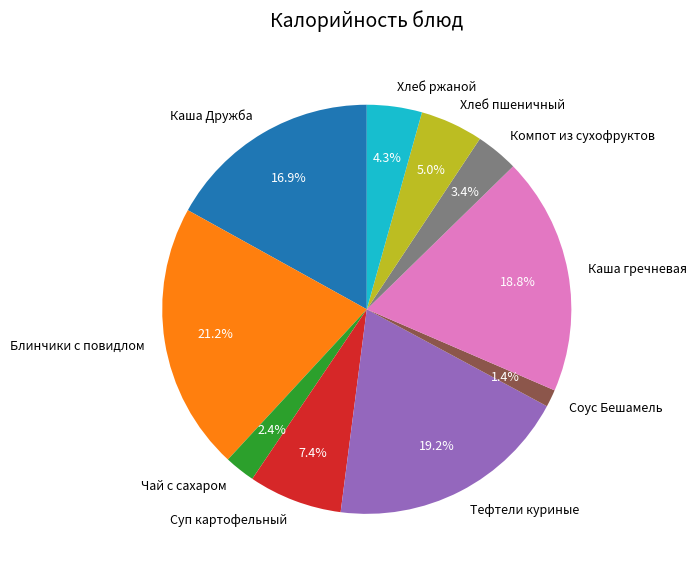

Which category has the smallest portion of the pie?

Соус Бешамель